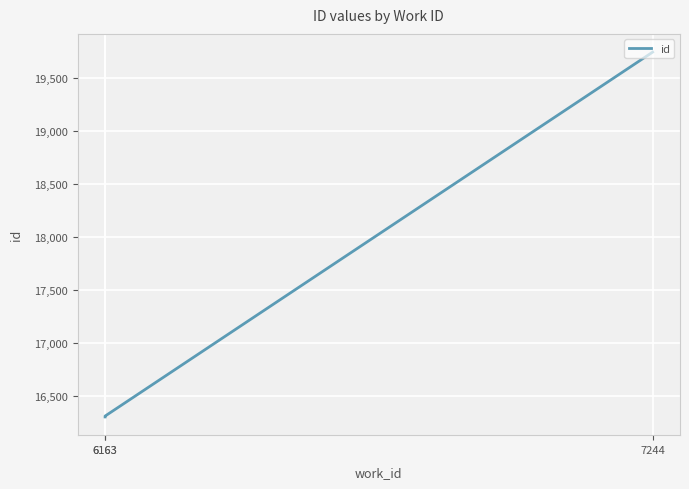

What is the change in value from 6163 to 7244?

+3431